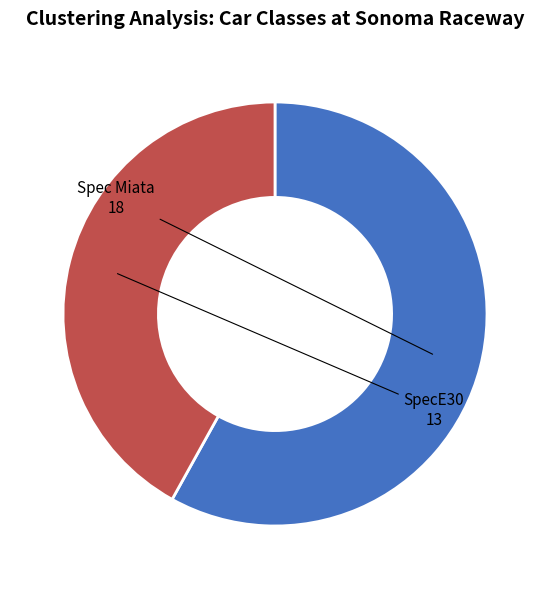

Does any single category account for the majority?

Yes